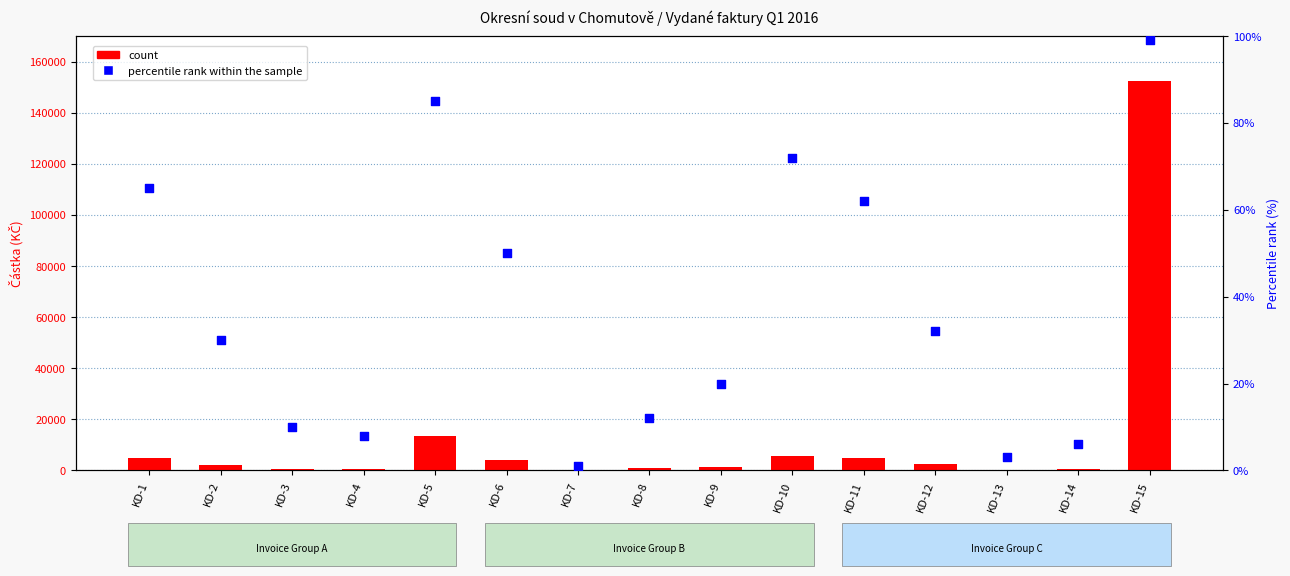

At which category is the sum across all series the highest?

KD-15